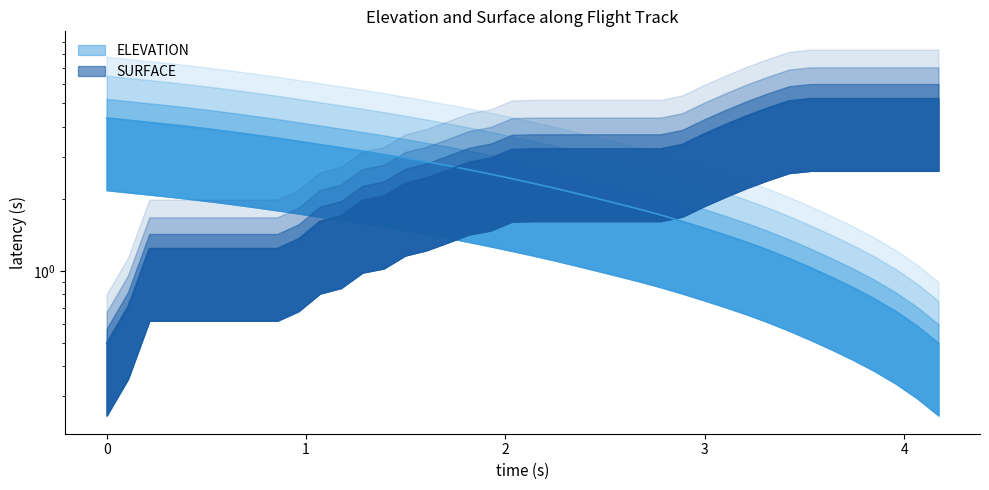

What is the difference between the maximum and minimum values in the ELEVATION series?

3.8